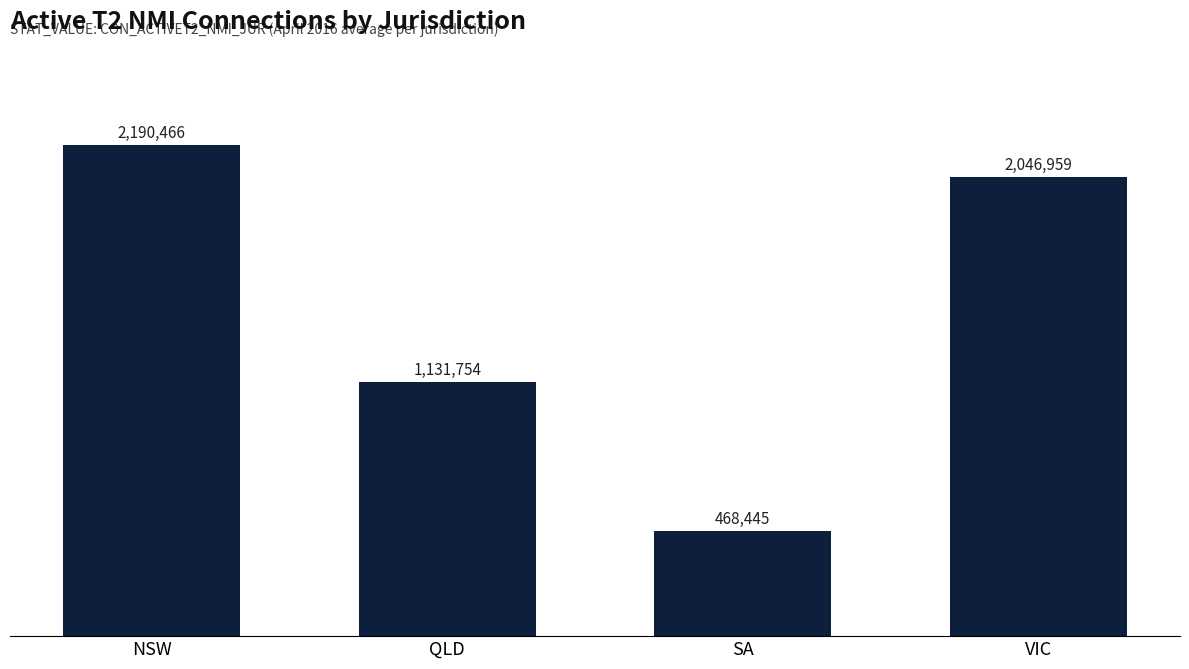

What is the ratio of the value at NSW to the value at SA?

4.7